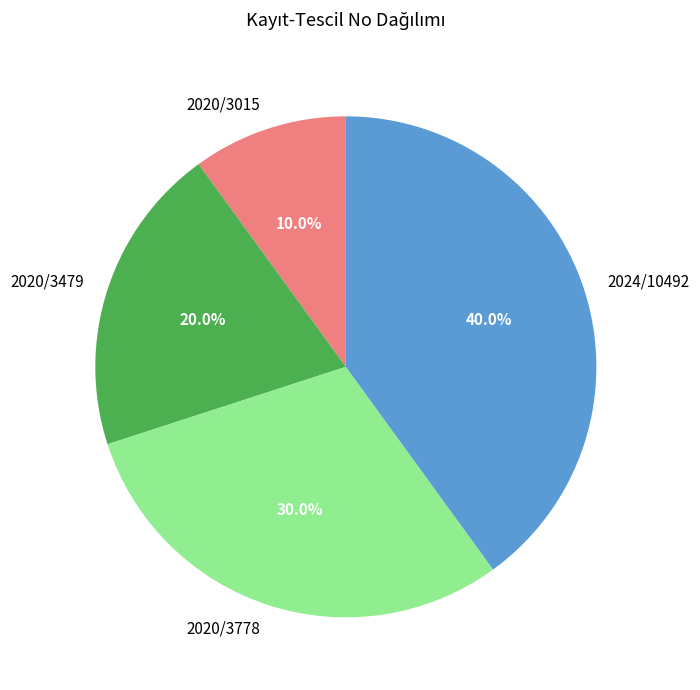

Is it true that 2020/3015 is 20% of the pie?

False